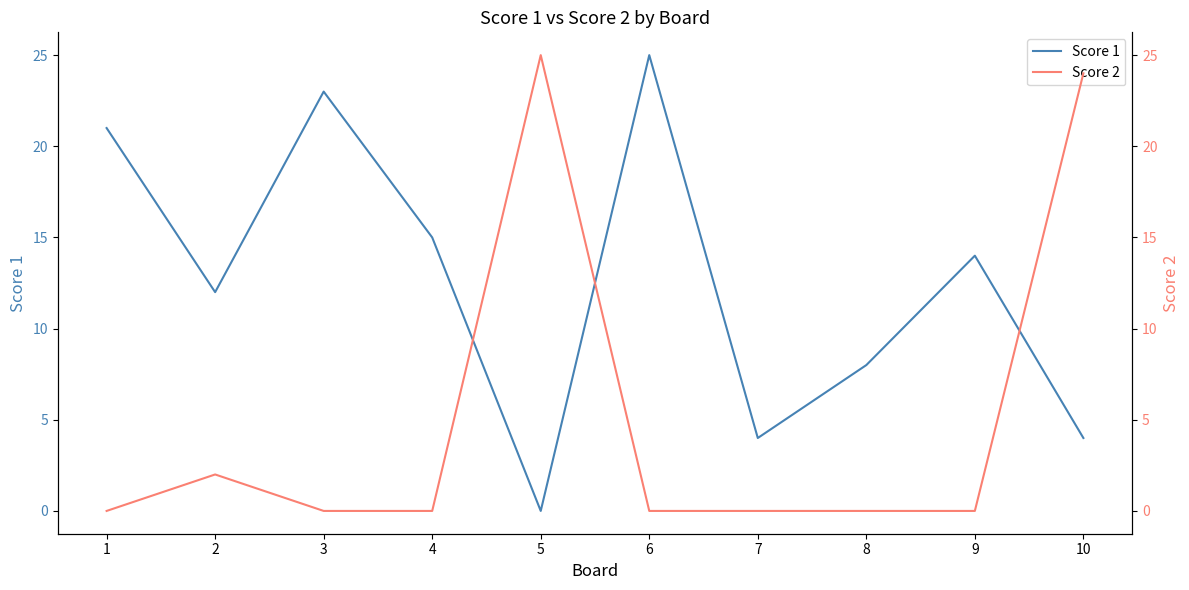

Where does the Score 1 series first go above 14?

1